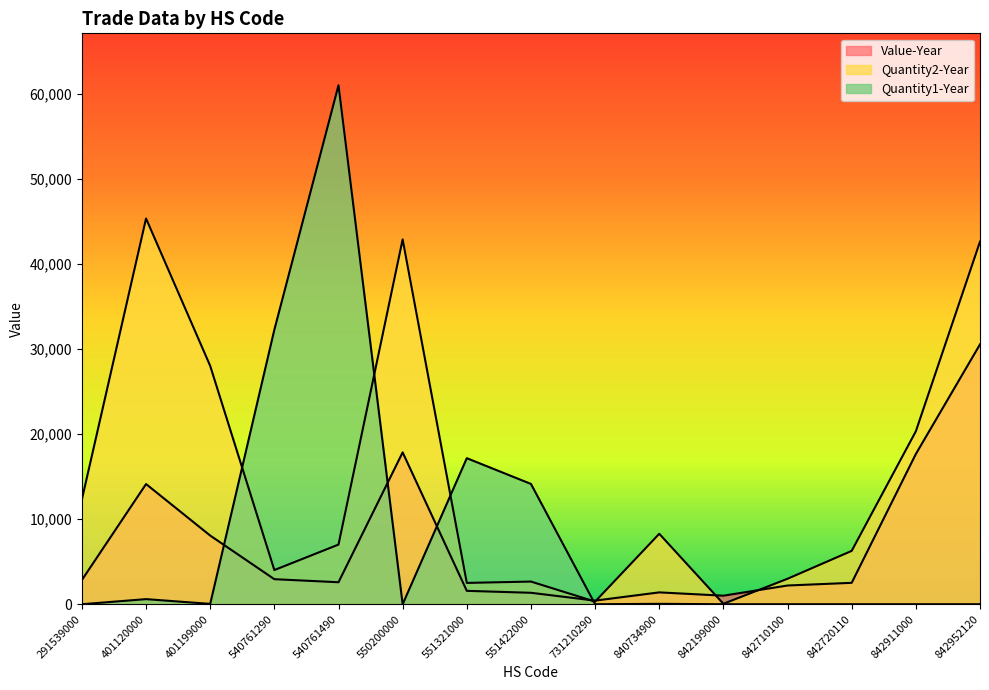

Reading left to right, extract all data points from this chart.

Value-Year: 2849	14123	8069	2943	2585	17846	1574	1344	424	1392	1003	2200	2515	17654	30538
Quantity2-Year: 12320	45330	28008	4015	7010	42877	2505	2663	310	8280	55	2993	6271	20325	42610
Quantity1-Year: 0	600	40	32261	60992	0	17163	14137	0	46	0	1	1	1	1